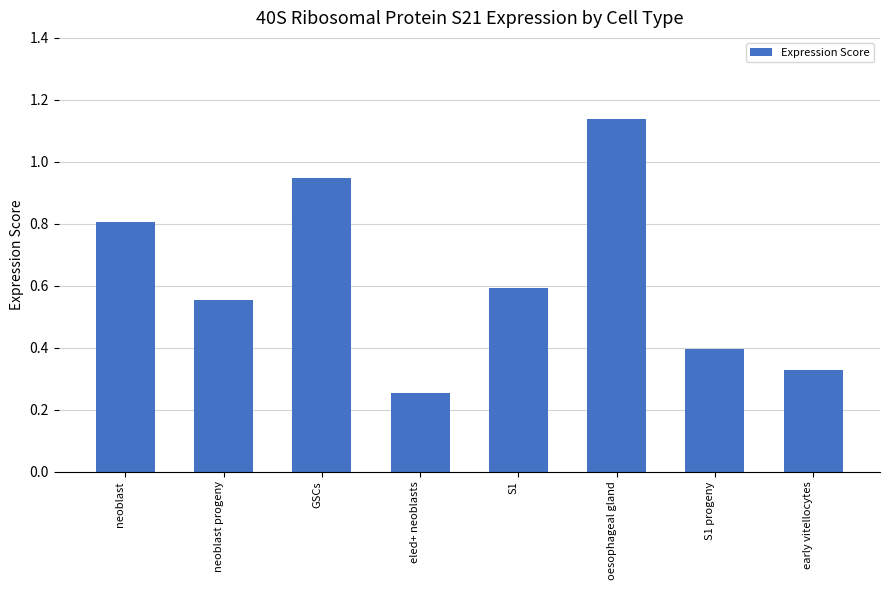

What is the label of the 5th bar from the right?

eled+ neoblasts